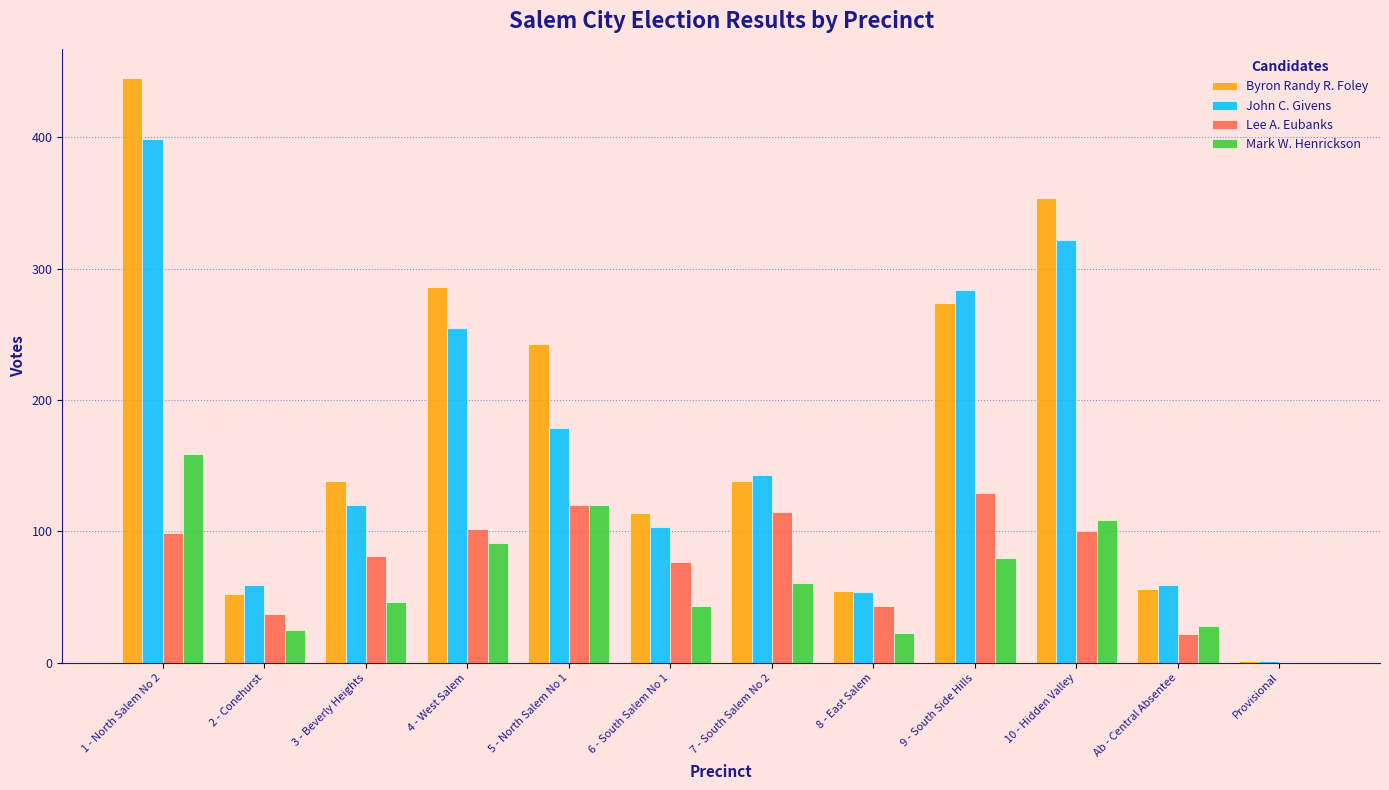

Which series has the largest range (max minus min)?

Byron Randy R. Foley